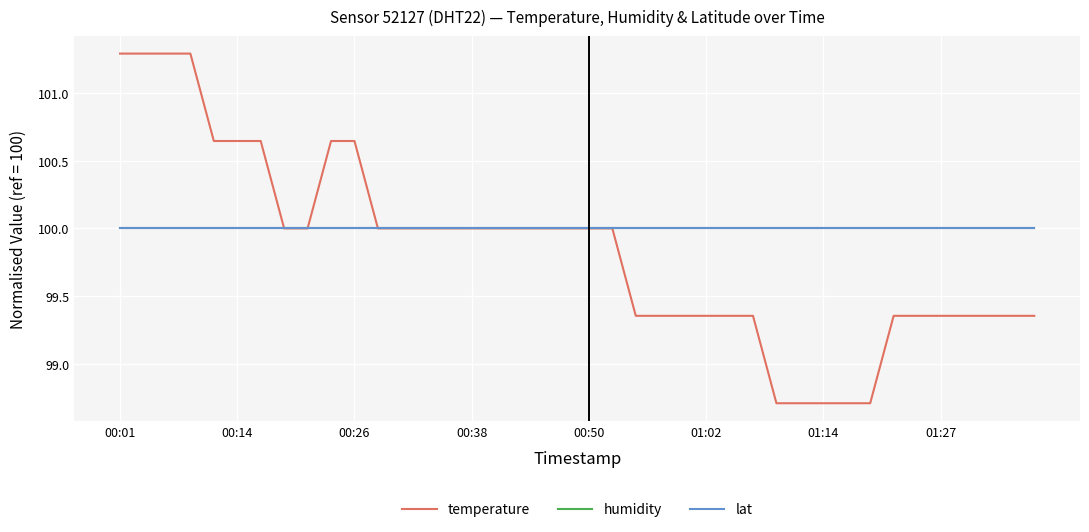

What is the difference between the maximum and minimum values in the temperature series?

2.6